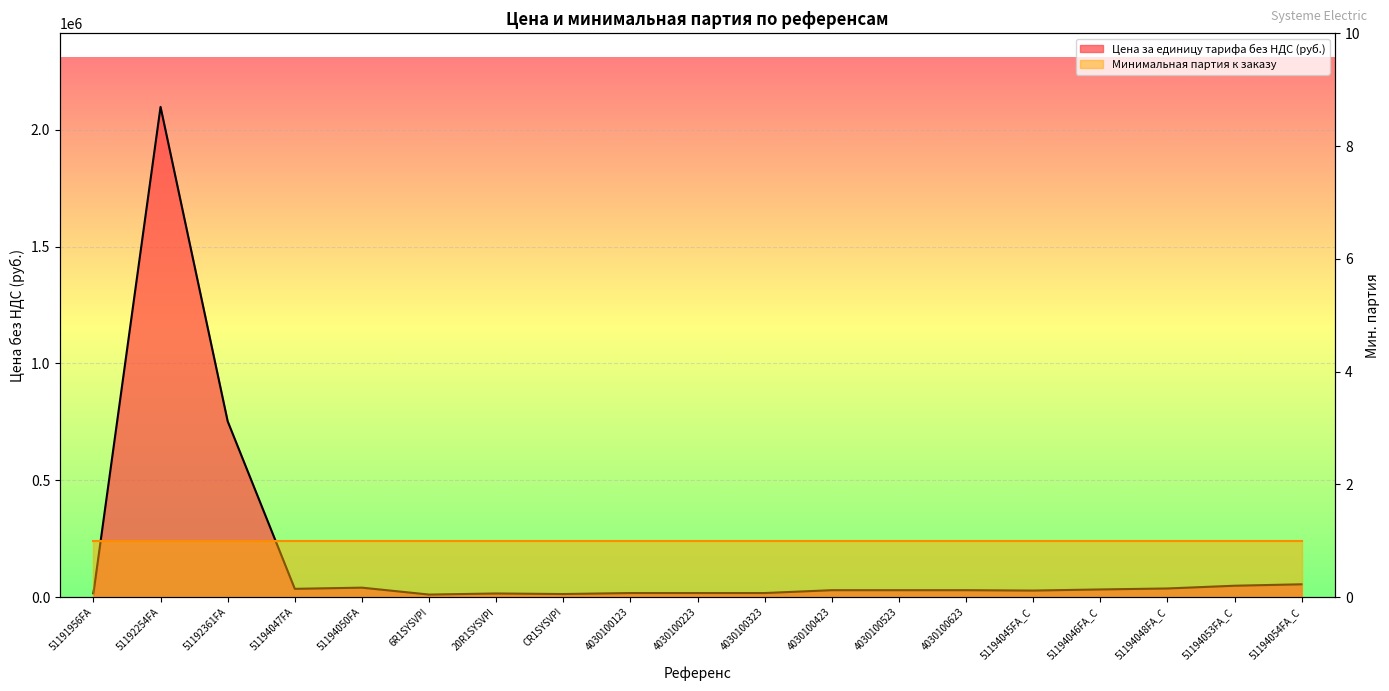

How many data points are above 29350?

8